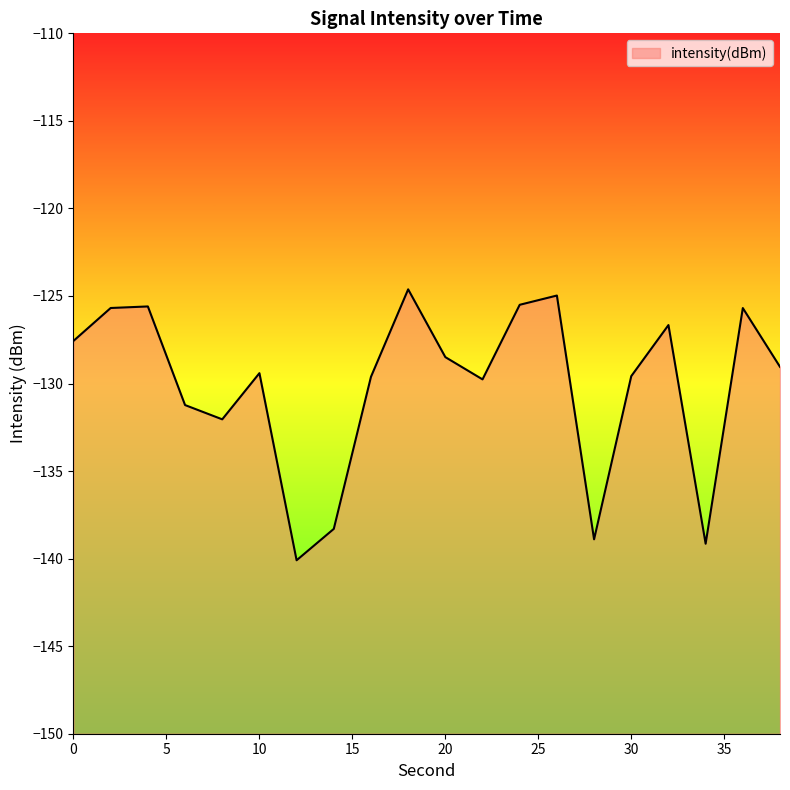

Where is the first local minimum?

8